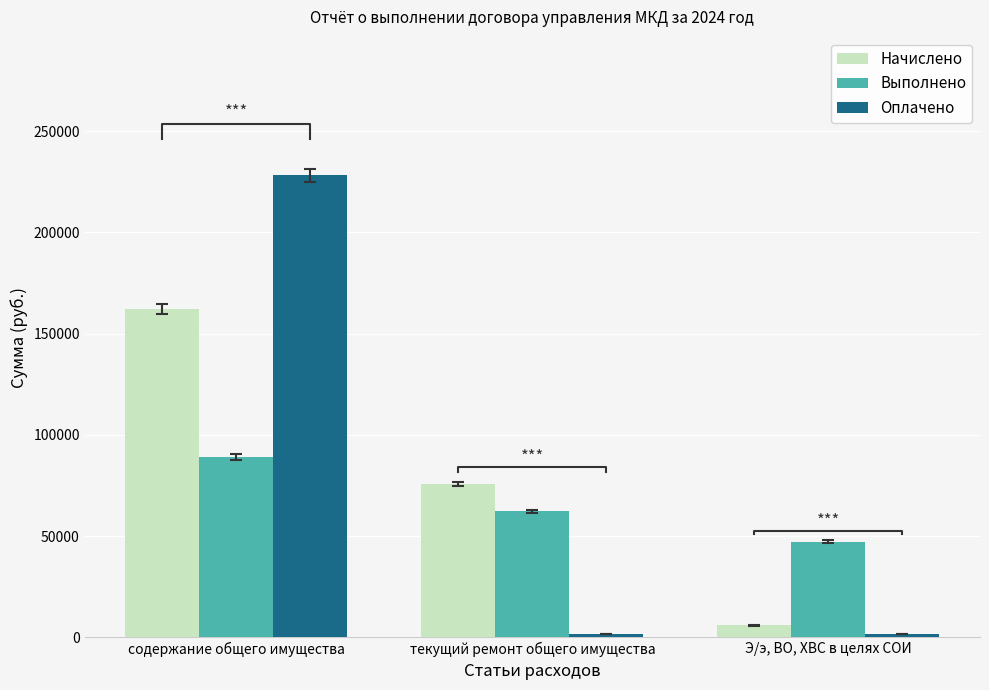

Where is Начислено nearest to the value 84061?

текущий ремонт общего имущества